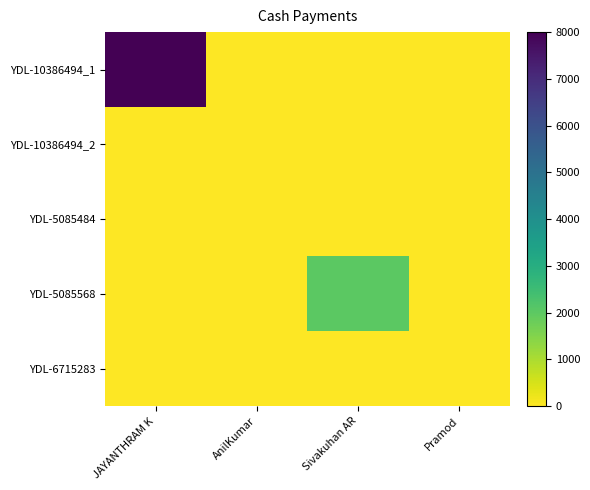

What is the greatest value displayed?

8000